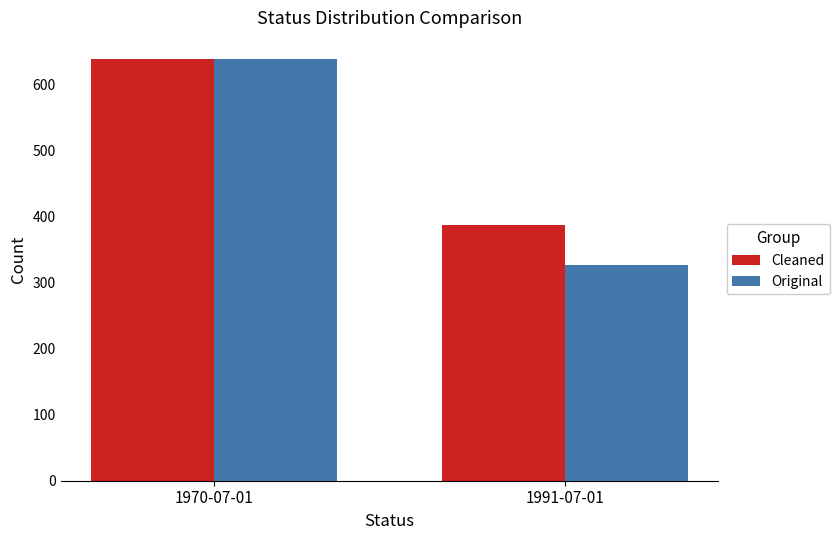

What position from the right is 1991-07-01?

1